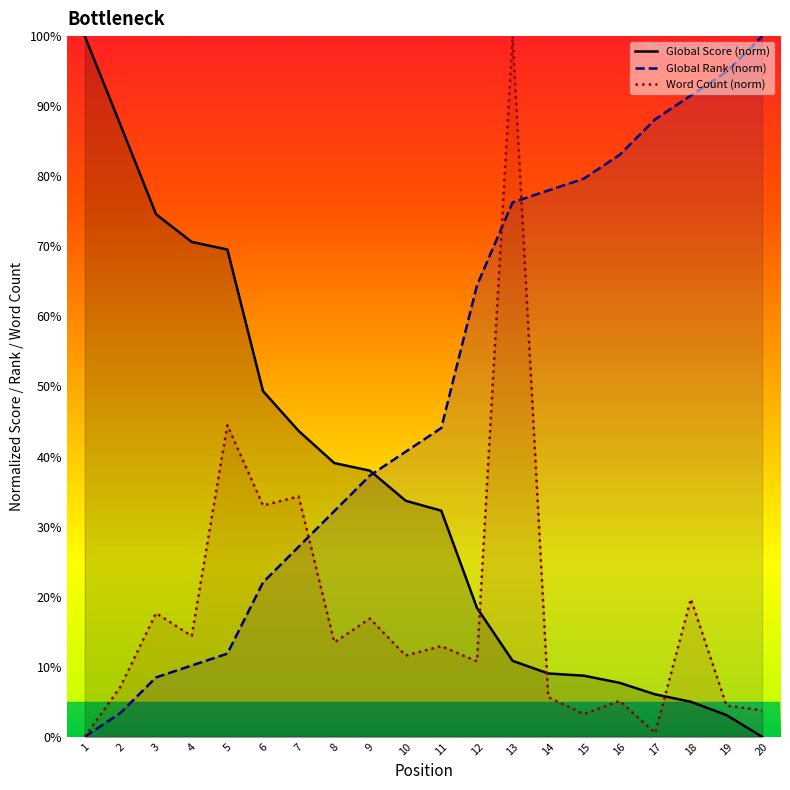

Where is the first local maximum for Word Count (norm)?

3